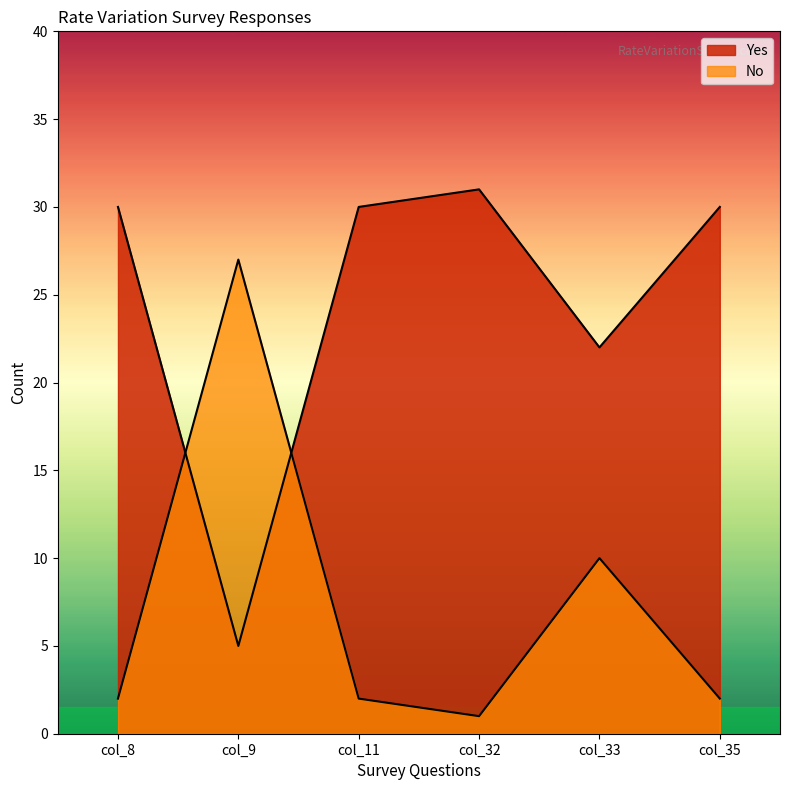

How many times do Yes and No cross each other?

2